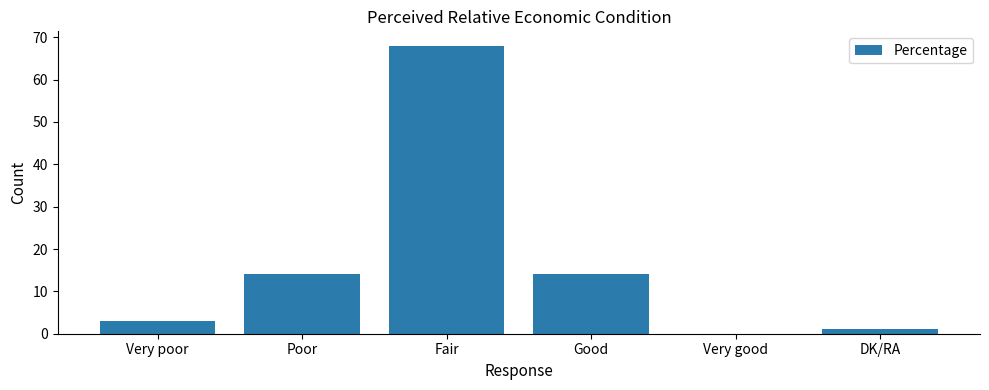

Does the chart contain stacked bars?

No